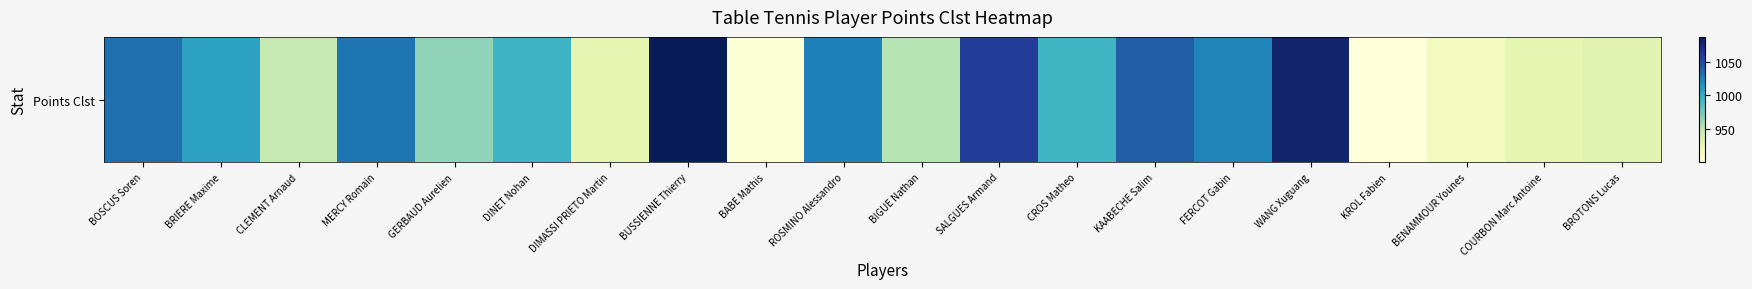

The value at KROL Fabien is 203. True or false?

False